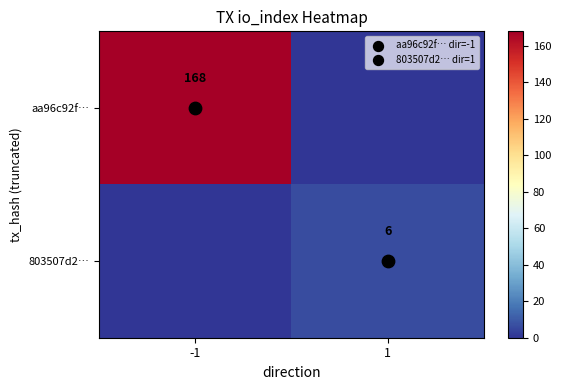

What is the maximum value for aa96c92f…?

168